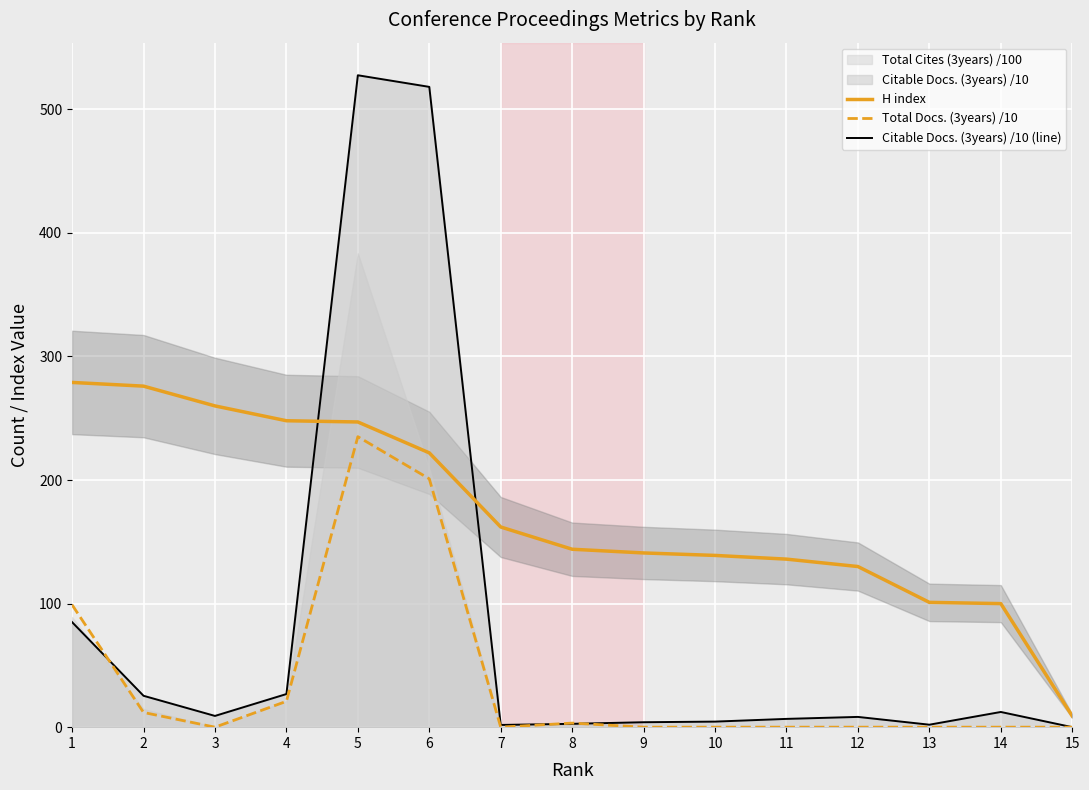

What is the difference between the maximum and minimum values in the Total Docs. (3years) /10 series?

235.1